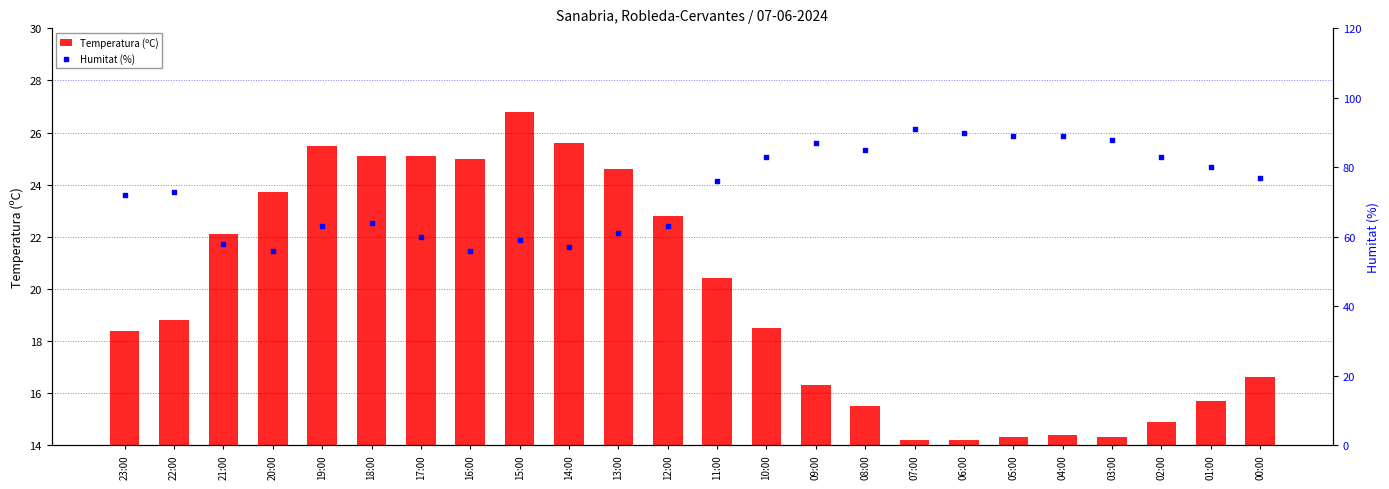

At how many categories does at least one series exceed 73?

12